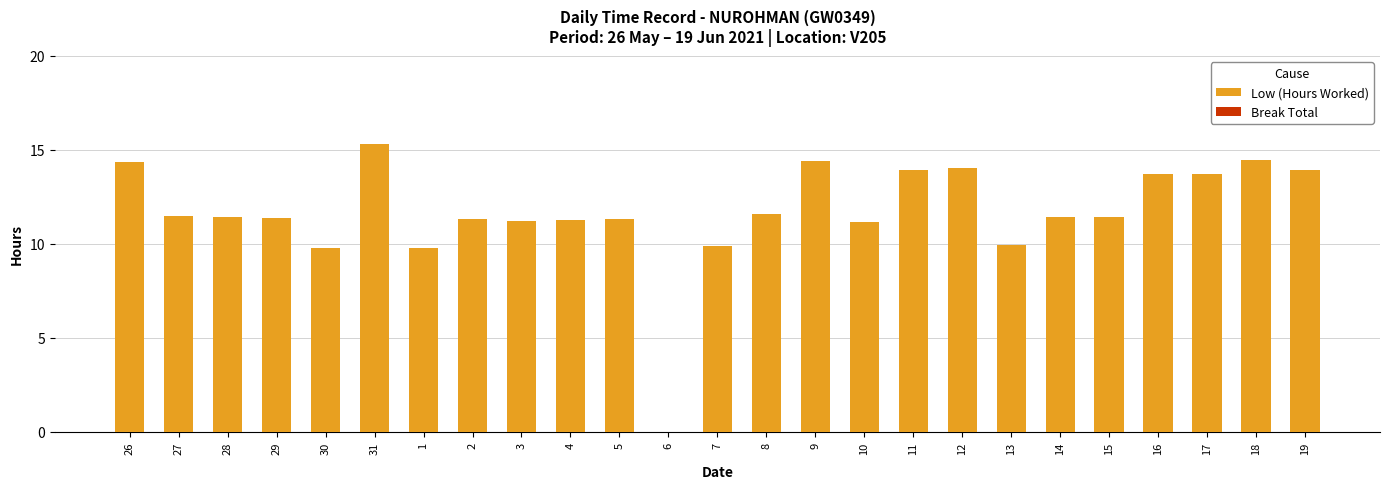

Read the value at 16.

13.7